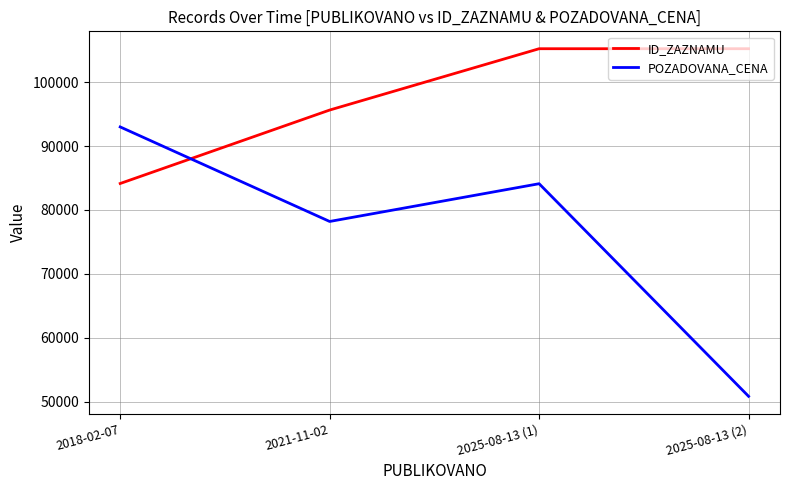

At how many categories does at least one series exceed 65746?

4